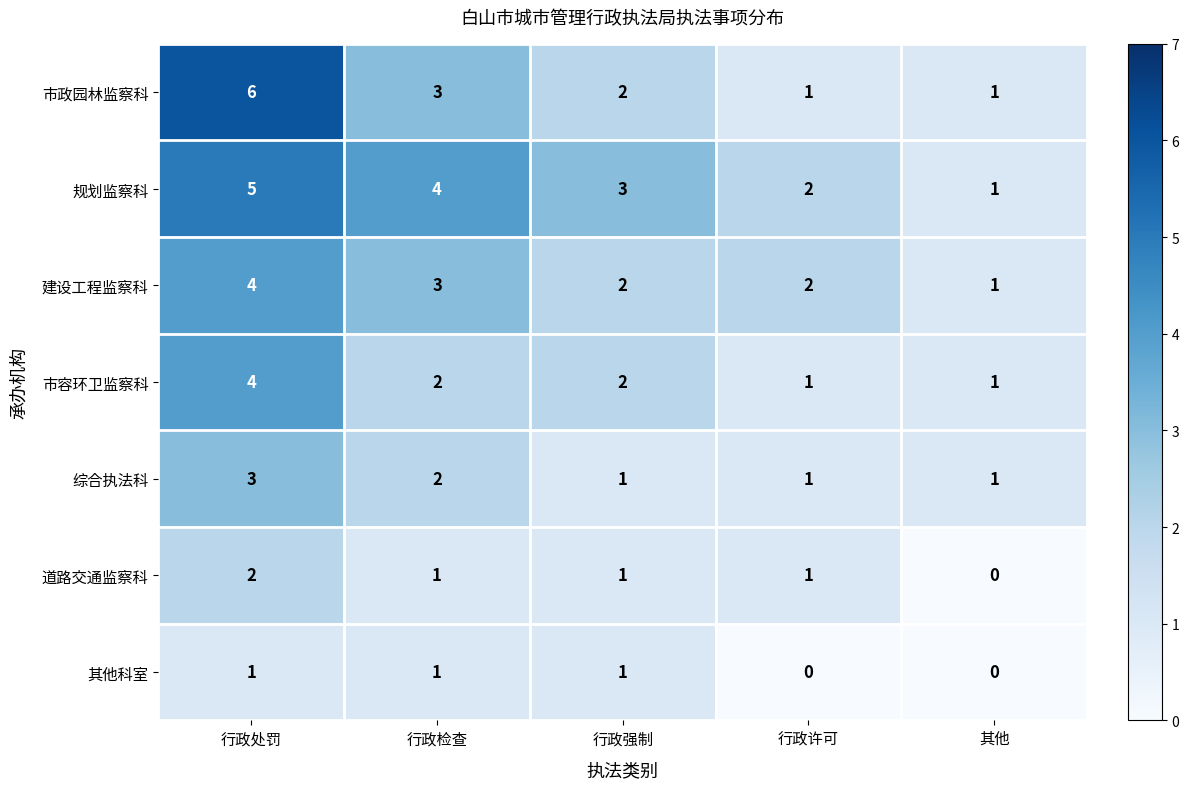

The value of 综合执法科 at 行政处罚 is 1. True or false?

False